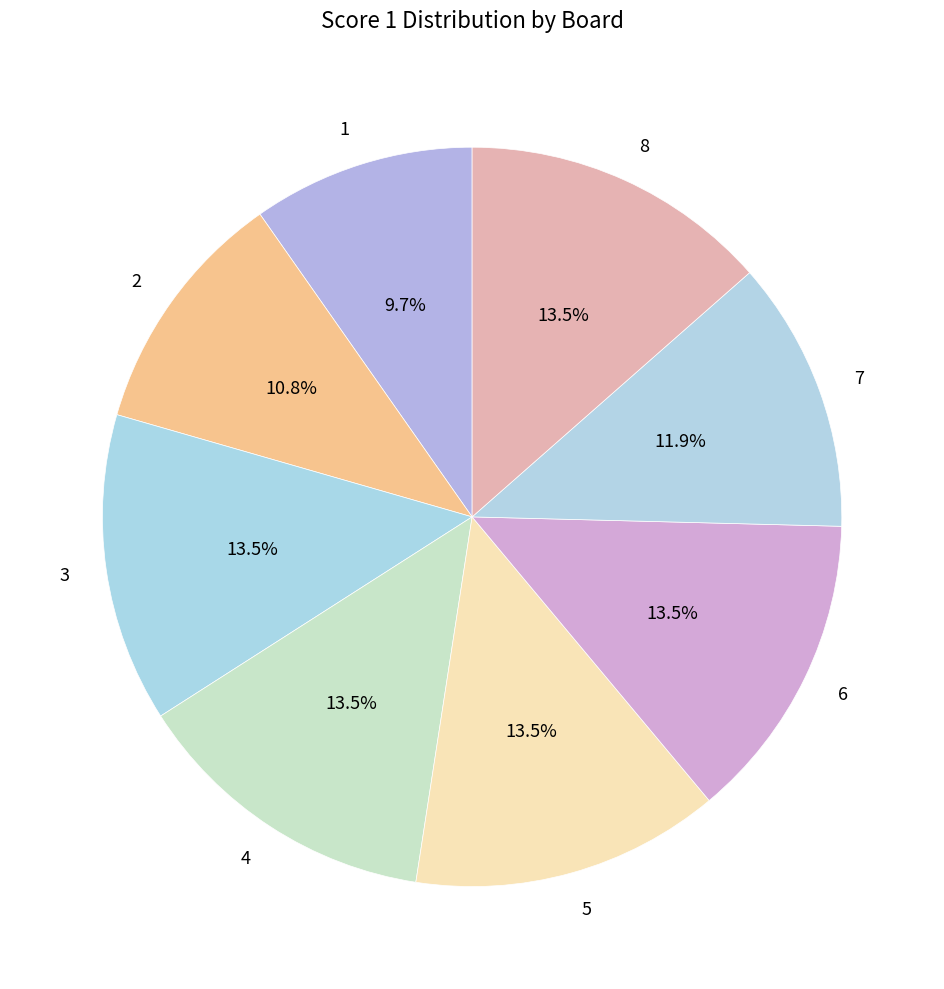

Is it true that 7 is 12% of the pie?

True